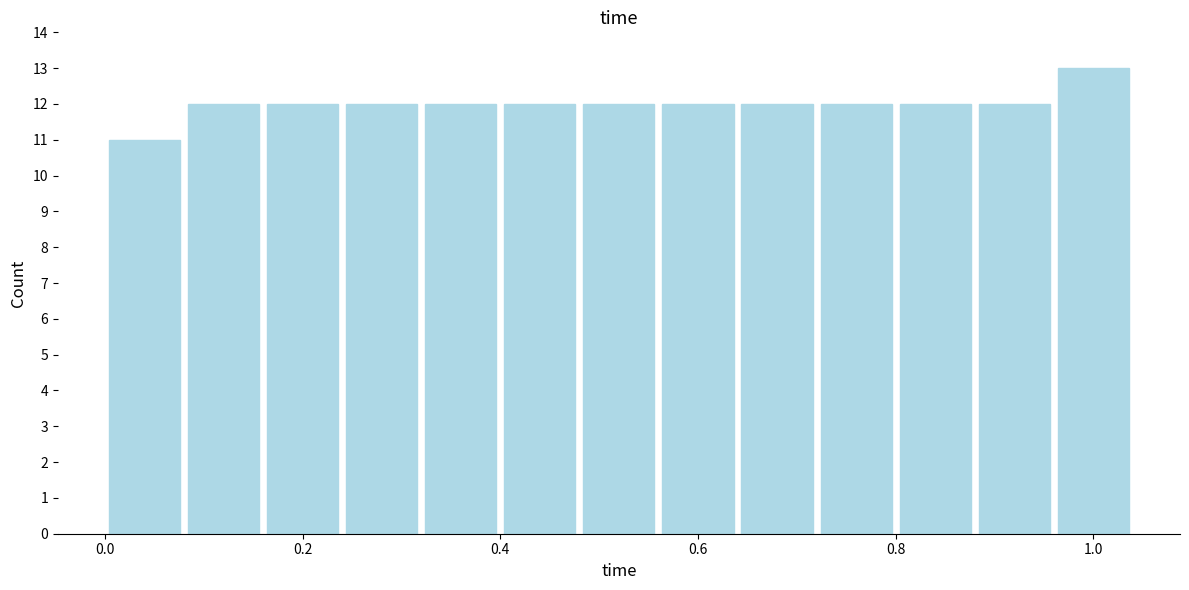

How tall is the bar that spans 0.24 to 0.32 on the x-axis? The values are not printed on the chart, so give them approximately, as read against the axis.

12